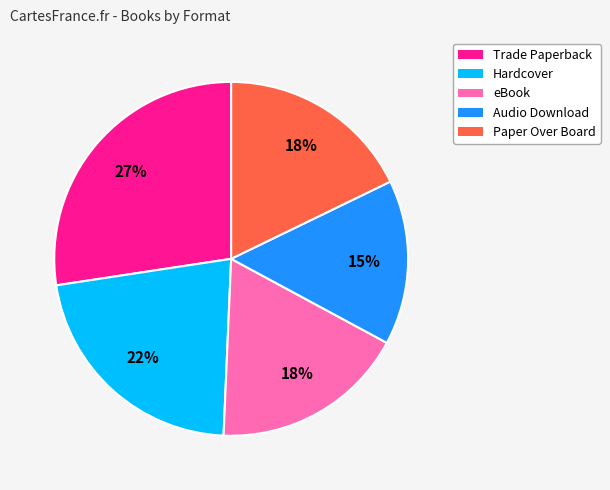

Is Hardcover the majority of the pie?

No